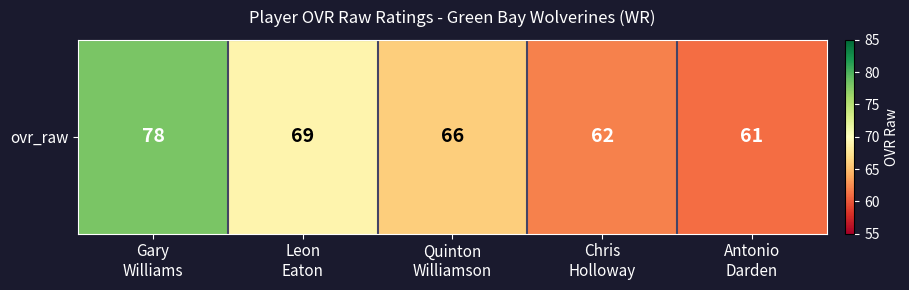

Count the number of categories in the chart.

5